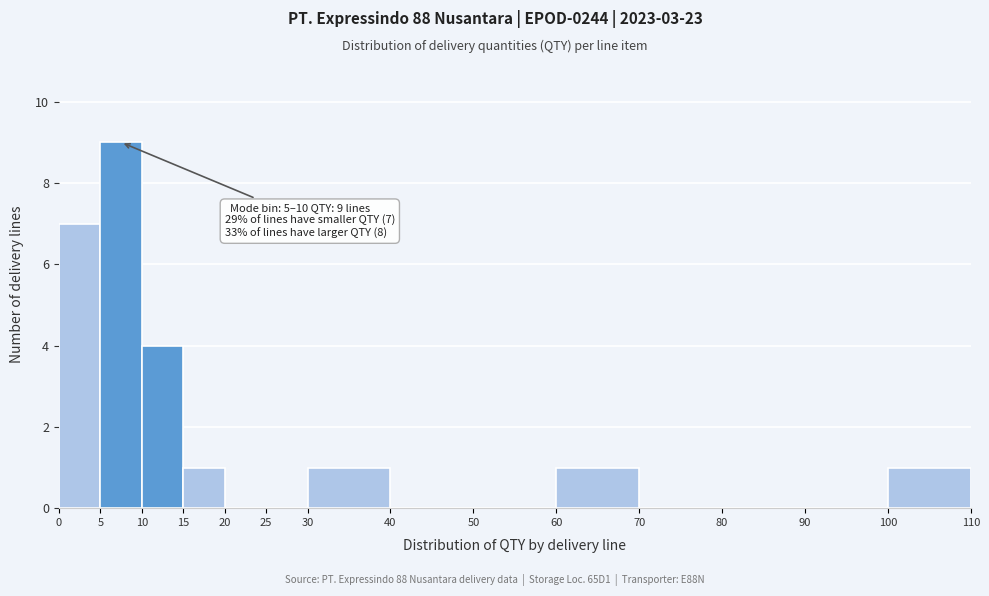

Which range on the x-axis has the tallest bar?

5 to 10